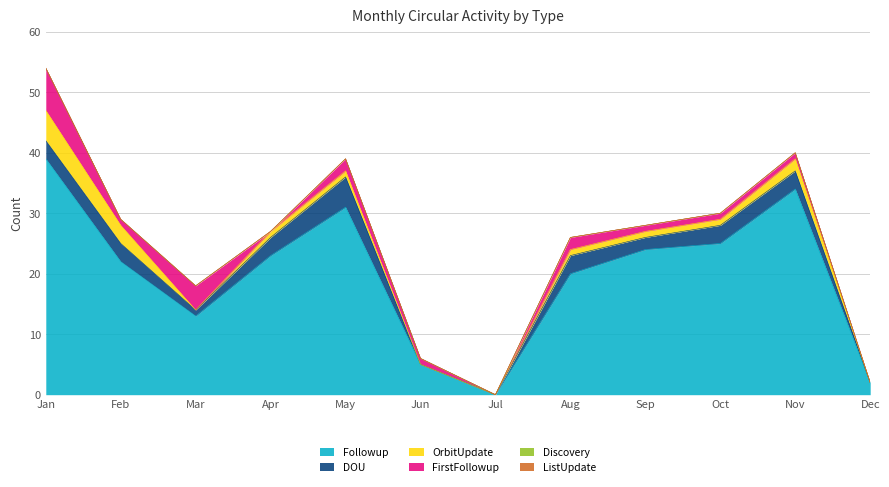

At which category is the sum across all series the highest?

Jan